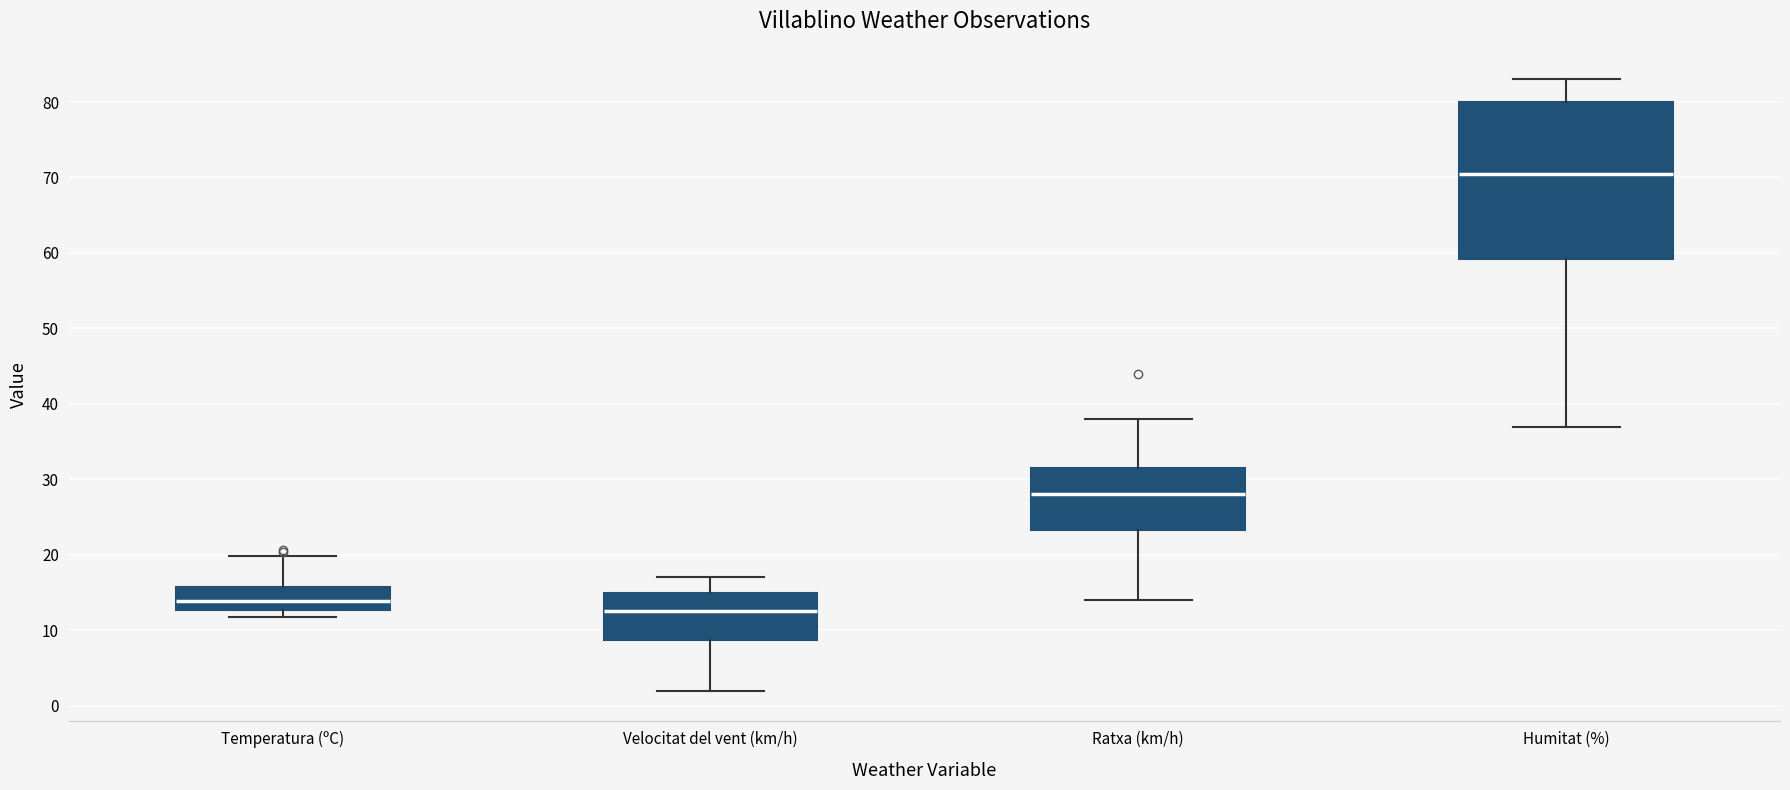

Reading left to right, read every box against the y-axis: the position of its median line, the range the box covers, and the ends of its whiskers. The values are not printed on the chart, so give them approximately, as read against the axis.

Temperatura (ºC): median 14, box 13 to 16, whiskers 12 to 20
Velocitat del vent (km/h): median 13, box 9 to 15, whiskers 2 to 17
Ratxa (km/h): median 28, box 23 to 32, whiskers 14 to 38
Humitat (%): median 71, box 59 to 80, whiskers 37 to 83